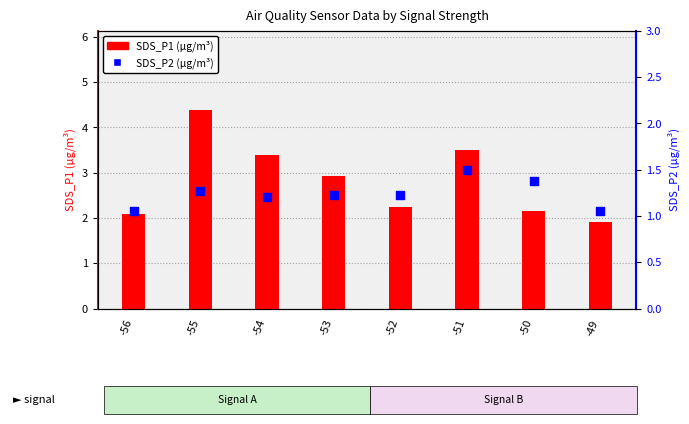

What is the total value across all series at -55?

5.7